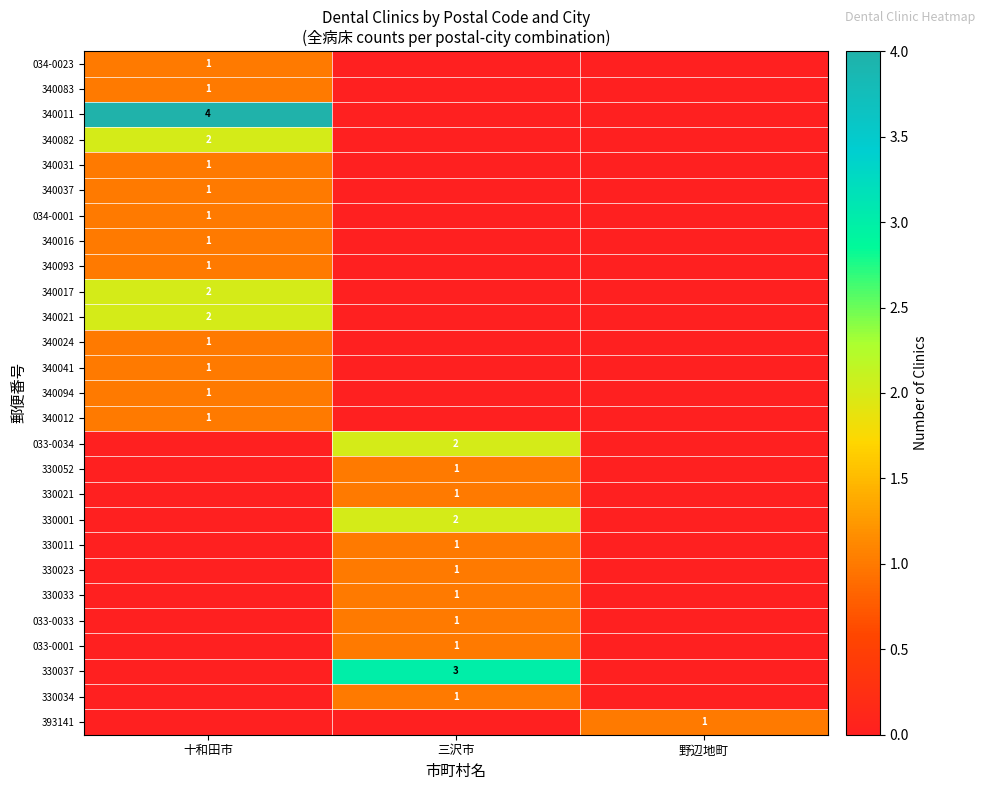

Is it true that 340024 equals 1 at 十和田市?

True